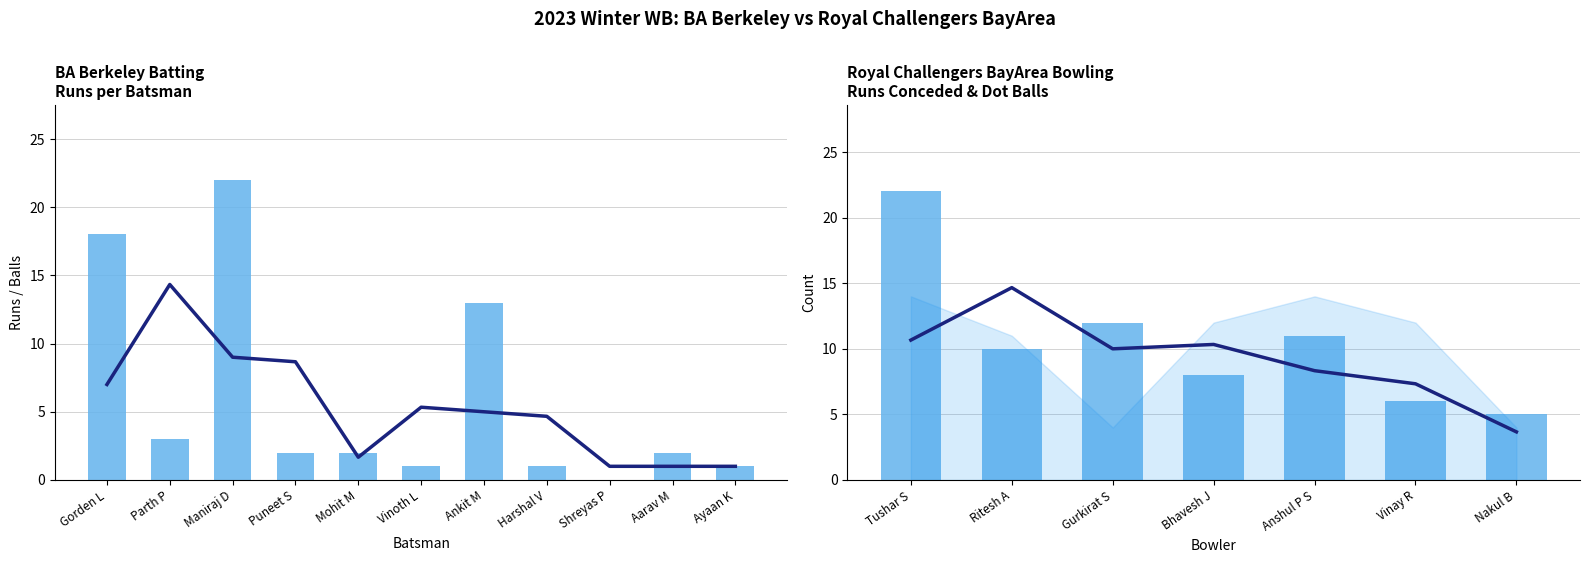

Approximately how many times larger is the value at Mohit M compared to Puneet S?

1.0